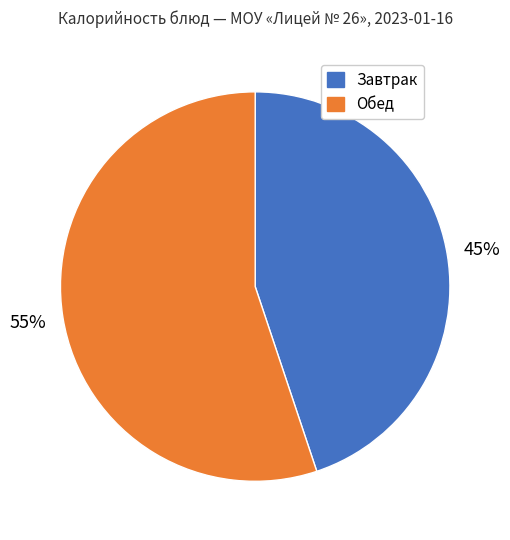

Which category has the smallest portion of the pie?

Завтрак